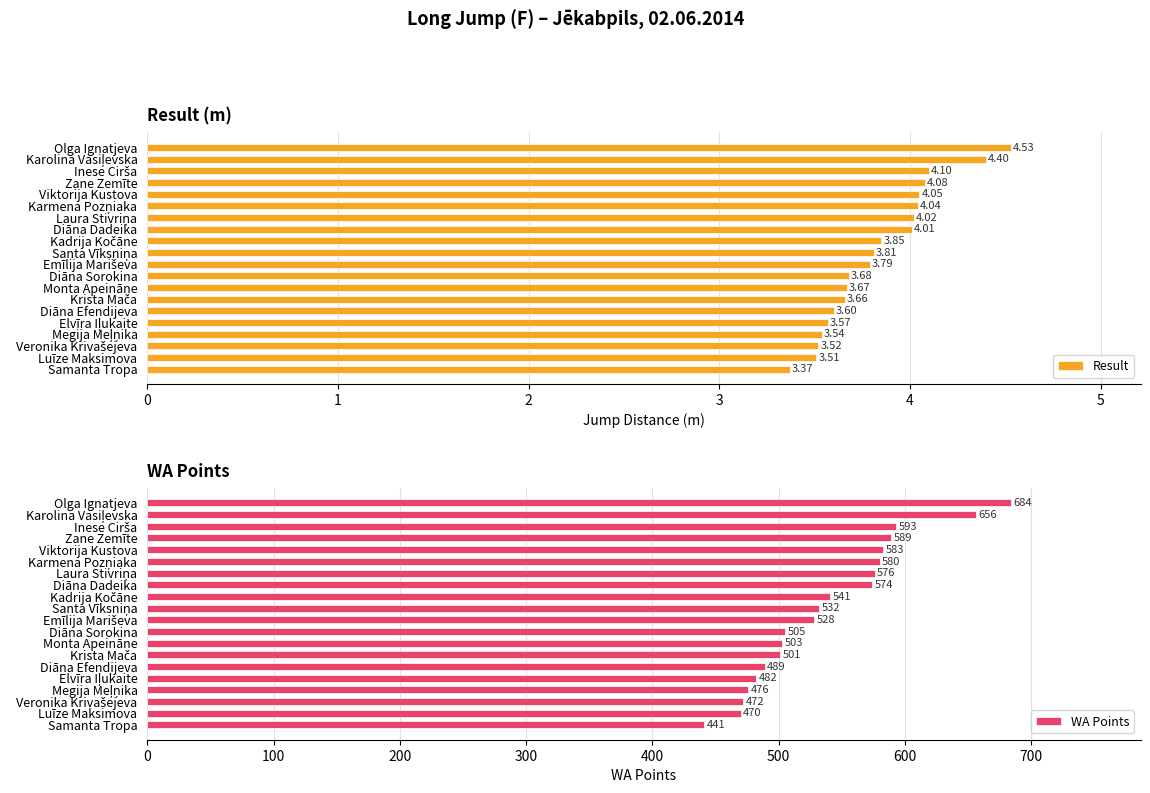

How many bars are there in total?

40